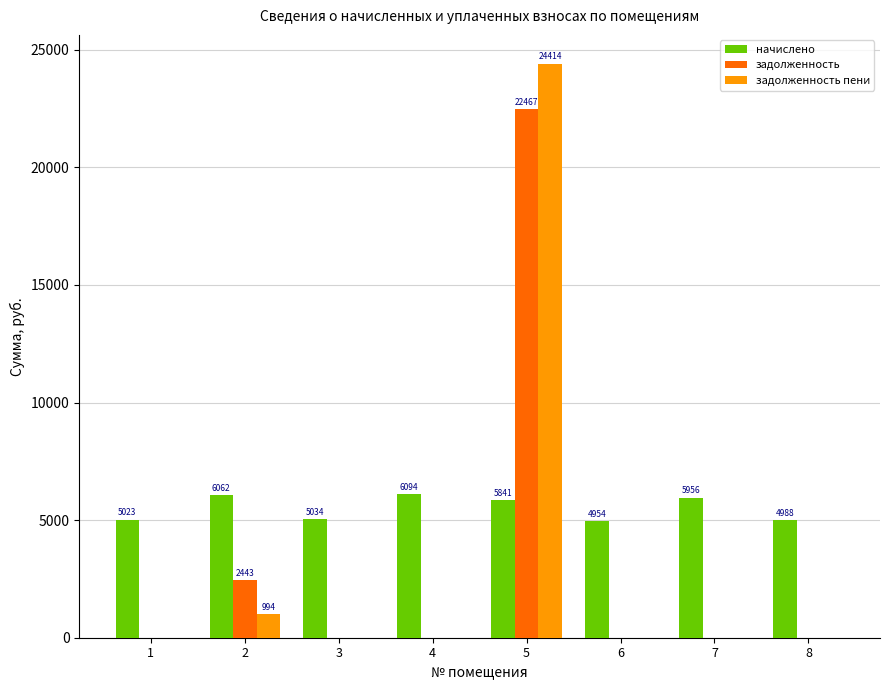

At which label does задолженность reach its peak?

5